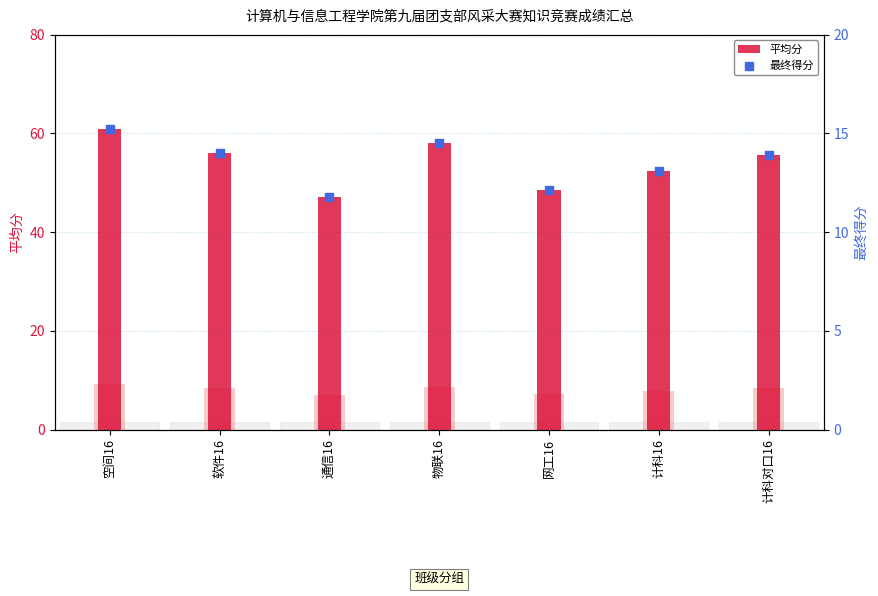

What are all the series names shown in the legend?

平均分, 最终得分